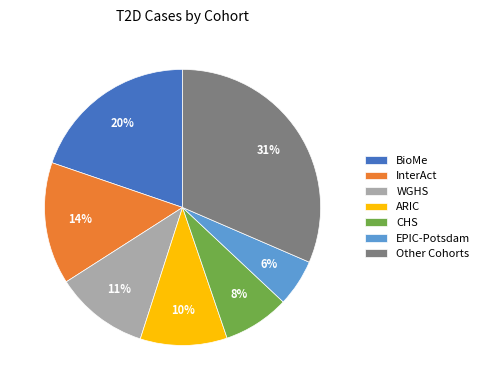

Rank the categories by value from lowest to highest.

EPIC-Potsdam, CHS, ARIC, WGHS, InterAct, BioMe, Other Cohorts